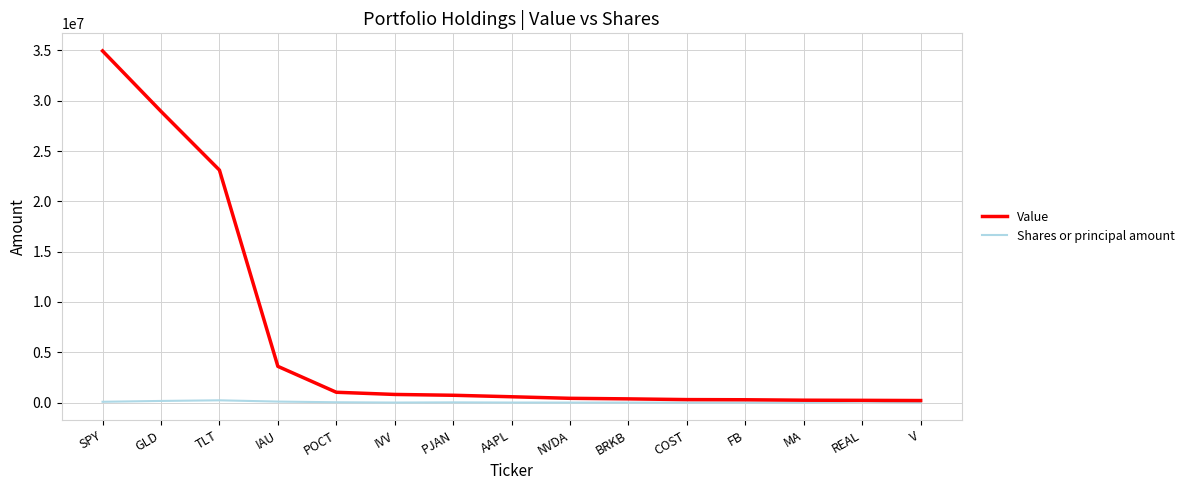

True or false: Shares or principal amount has more than 2 points higher than both neighbors.

True